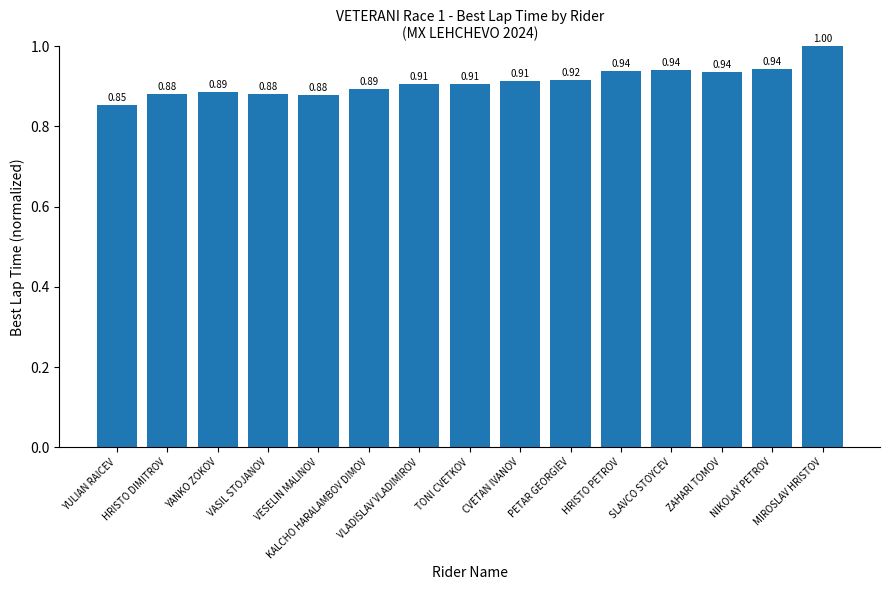

What is the sum of all values?

13.7